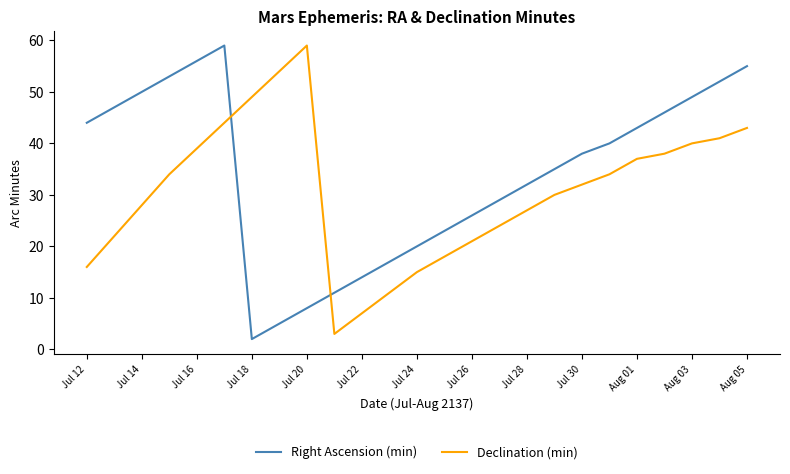

What is the difference between the maximum and minimum values in the Declination (min) series?

56